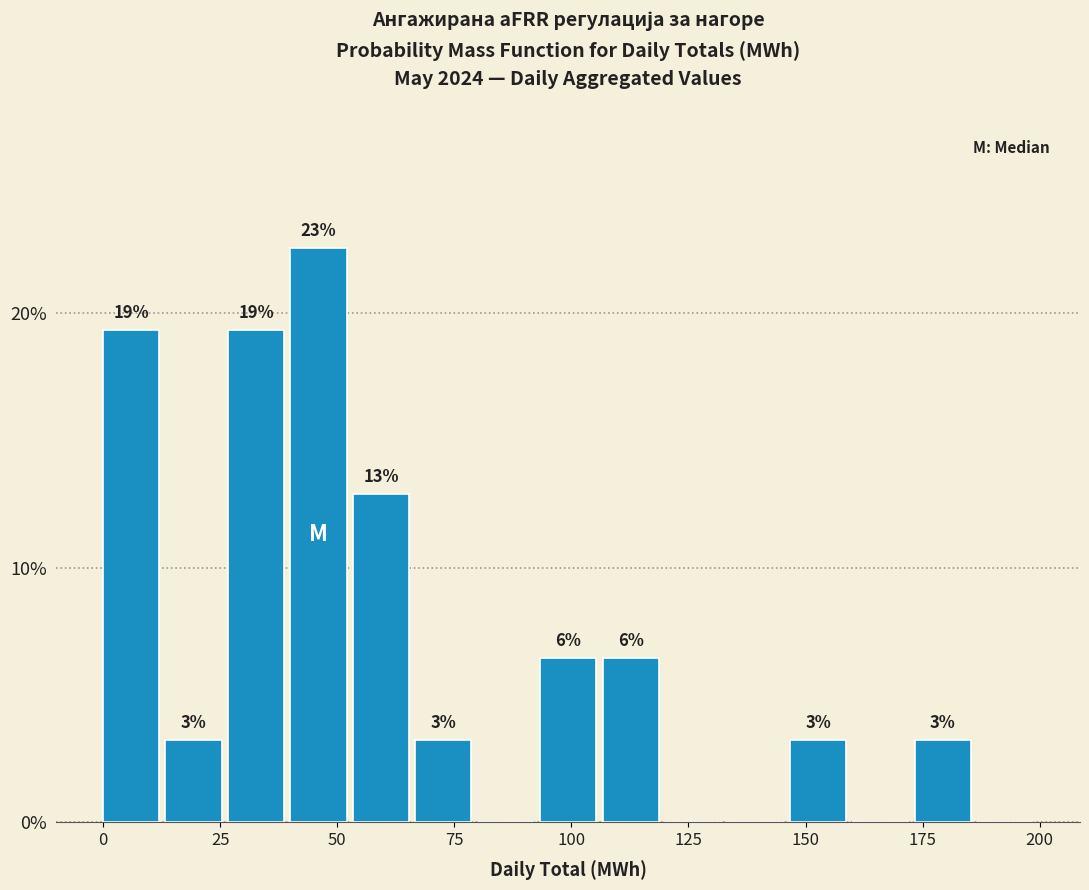

Around what value on the x-axis is the tallest bar? Give the approximate position of its centre, as read against the axis.

45